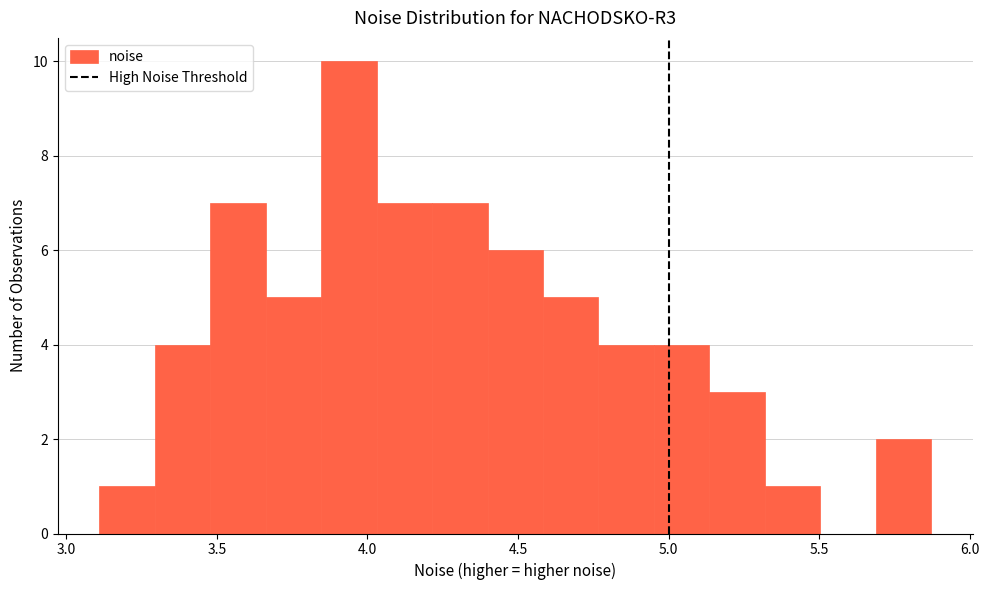

Around what value on the x-axis is the tallest bar? Give the approximate position of its centre, as read against the axis.

3.95